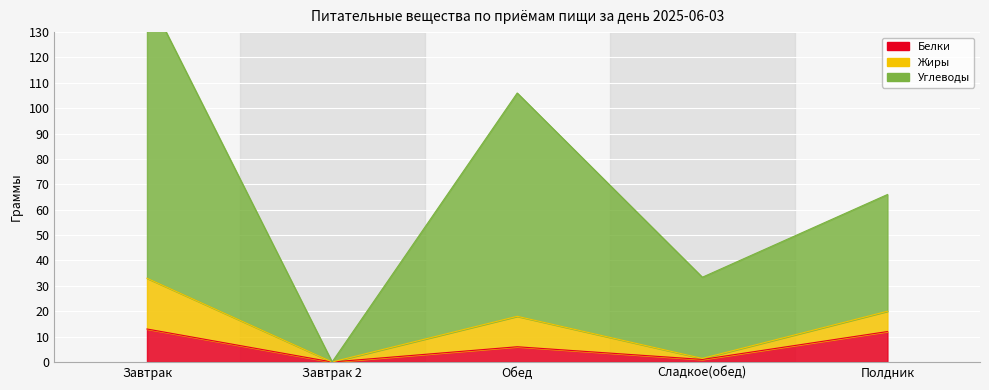

How many data points in Белки are less than 6?

2